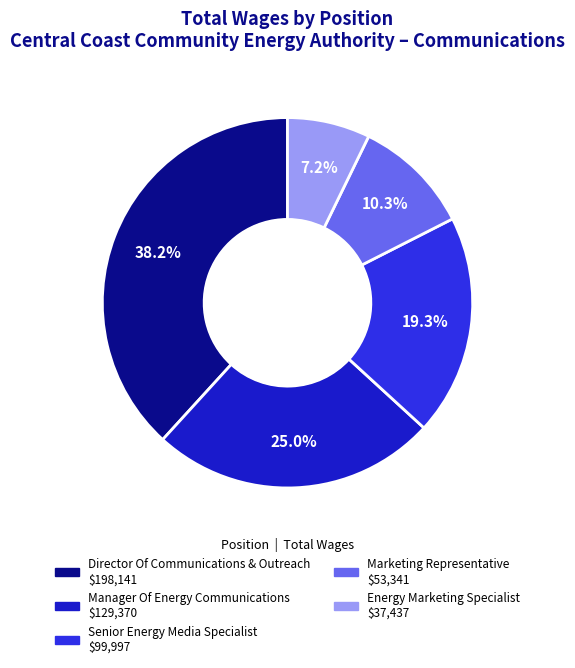

How much of the chart is everything except Manager Of Energy Communications?

75.0%